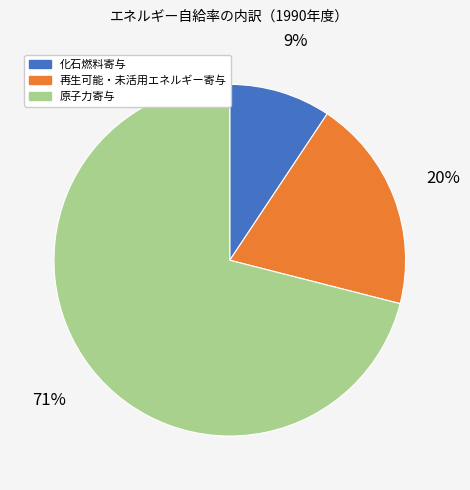

To the nearest percent, what portion does 再生可能・未活用エネルギー寄与 represent?

20%